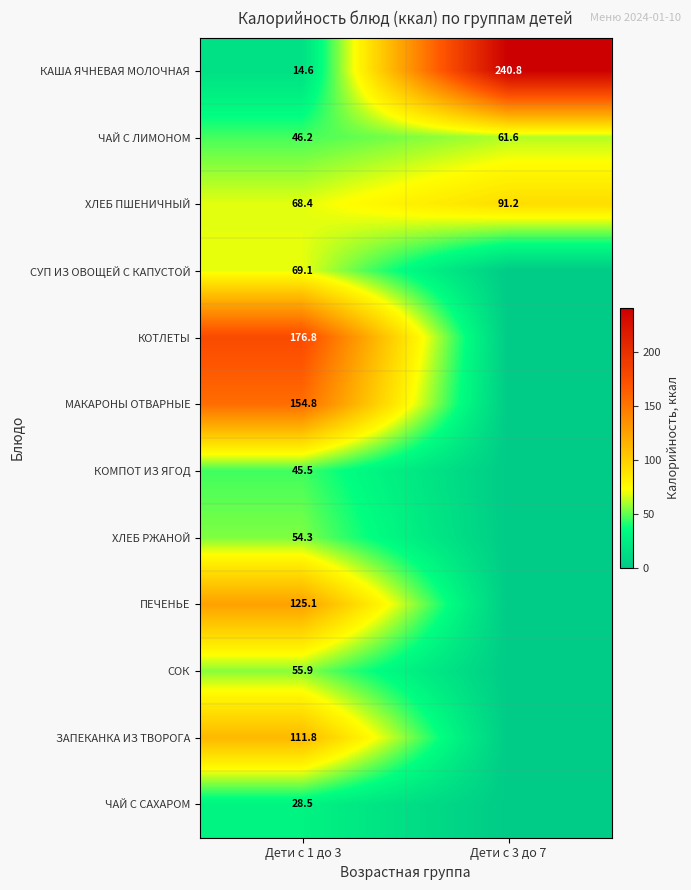

Where is КАША ЯЧНЕВАЯ МОЛОЧНАЯ nearest to the value 127?

Дети с 1 до 3